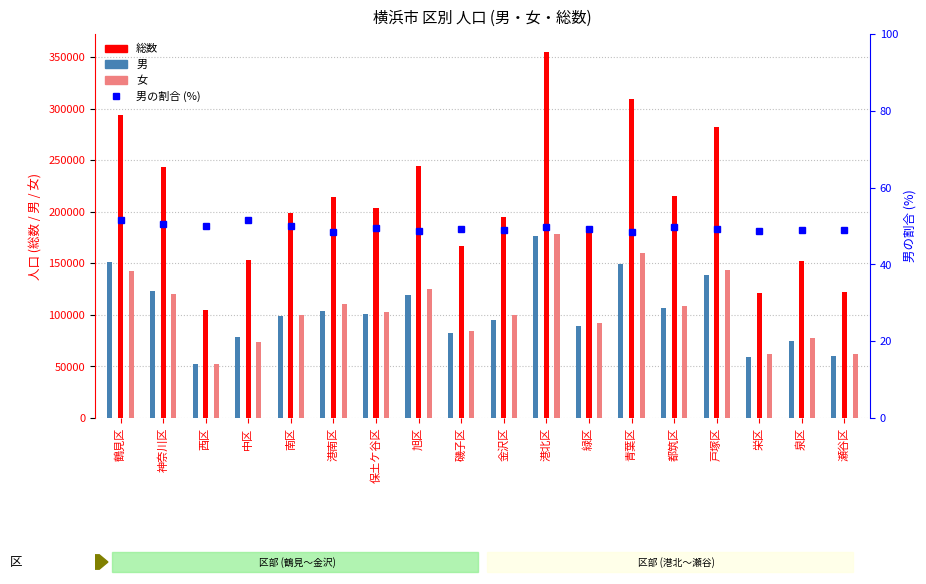

The value of 男の割合 (%) at 磯子区 is 88.4. True or false?

False